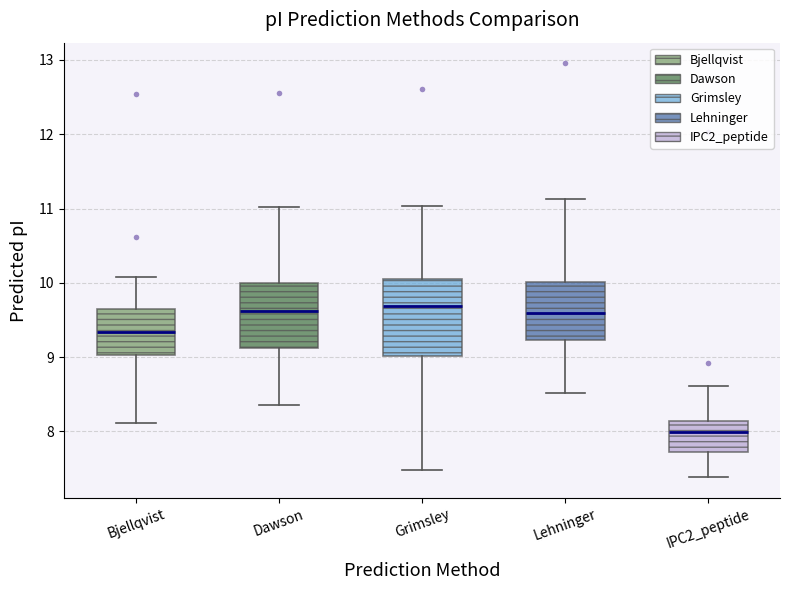

Reading left to right, read every box against the y-axis: the position of its median line, the range the box covers, and the ends of its whiskers. The values are not printed on the chart, so give them approximately, as read against the axis.

Bjellqvist: median 9.3, box 9.0 to 9.6, whiskers 8.1 to 10.1
Dawson: median 9.6, box 9.1 to 10.0, whiskers 8.4 to 11.0
Grimsley: median 9.7, box 9.0 to 10.1, whiskers 7.5 to 11.0
Lehninger: median 9.6, box 9.2 to 10.0, whiskers 8.5 to 11.1
IPC2_peptide: median 8.0, box 7.7 to 8.1, whiskers 7.4 to 8.6